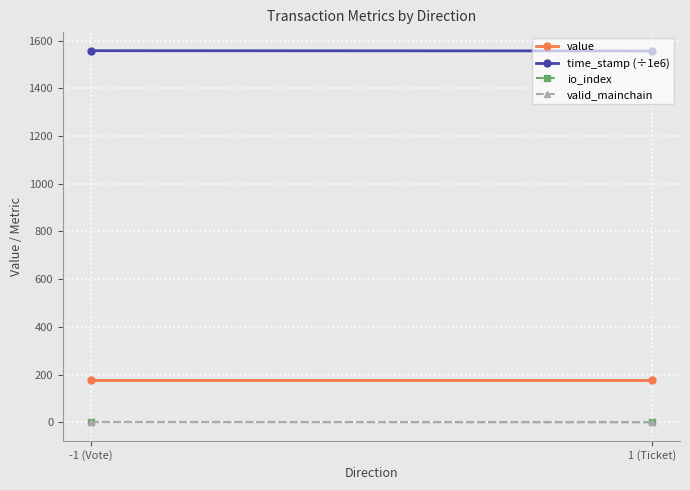

What is the label of the 2nd point from the left?

1 (Ticket)